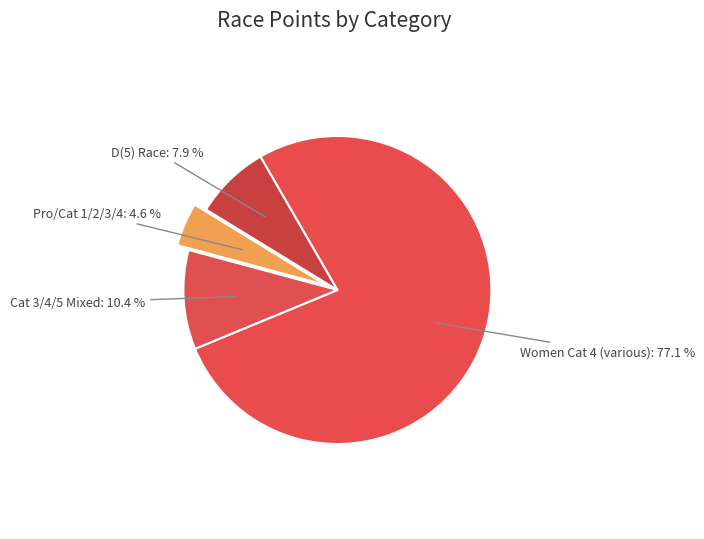

What is the total percentage of Cat 3/4/5 Mixed and Pro/Cat 1/2/3/4?

15.0%